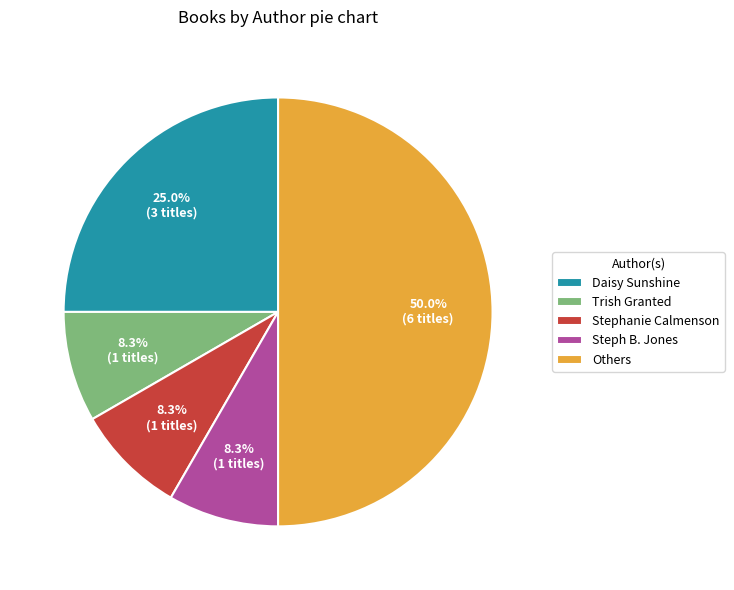

Do Steph B. Jones and Trish Granted together represent more than half of the pie?

No